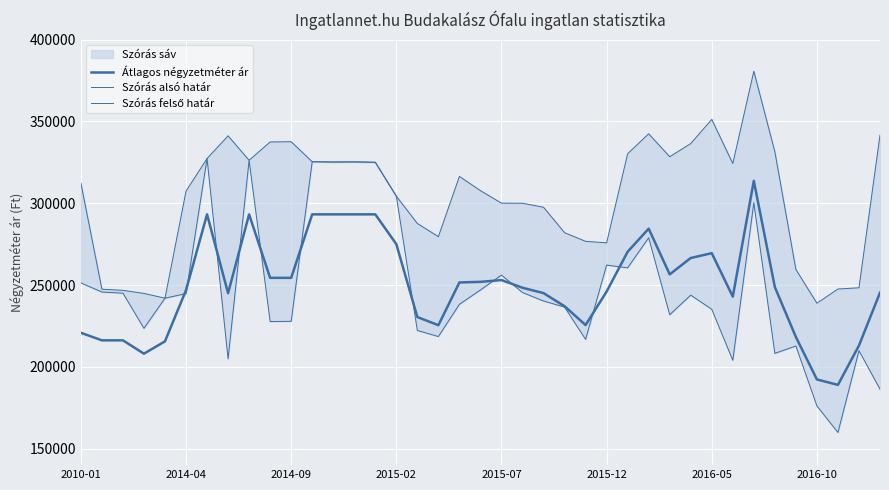

Reading right to left, extract all data points from this chart.

Átlagos négyzetméter ár: 245356	213083	189025	192341	218280	248750	313656	242956	269480	266533	256522	284466	270349	246022	225573	237065	245087	248366	253044	251969	251603	225482	230459	275000	293200	293200	293200	293200	254412	254412	293200	245037	293200	246898	215625	208084	216236	216236	220859
Szórás alsó határ: 186399	209926	159933	176158	212784	208284	300235	204050	235196	243843	231868	278890	260522	262212	216816	236546	240265	245437	256061	247011	238231	218559	222265	304295	325003	325247	325165	325328	227862	227721	326228	204940	327298	244802	241983	223569	245048	245745	251298
Szórás felső határ: 341537	248344	247587	238916	259534	331416	380623	324244	351206	336431	328404	342414	330240	275790	276712	281998	297553	299983	300045	307697	316361	279573	287625	304295	325003	325247	325165	325328	337568	337427	326228	341164	327298	307396	241983	244897	246776	247473	312312